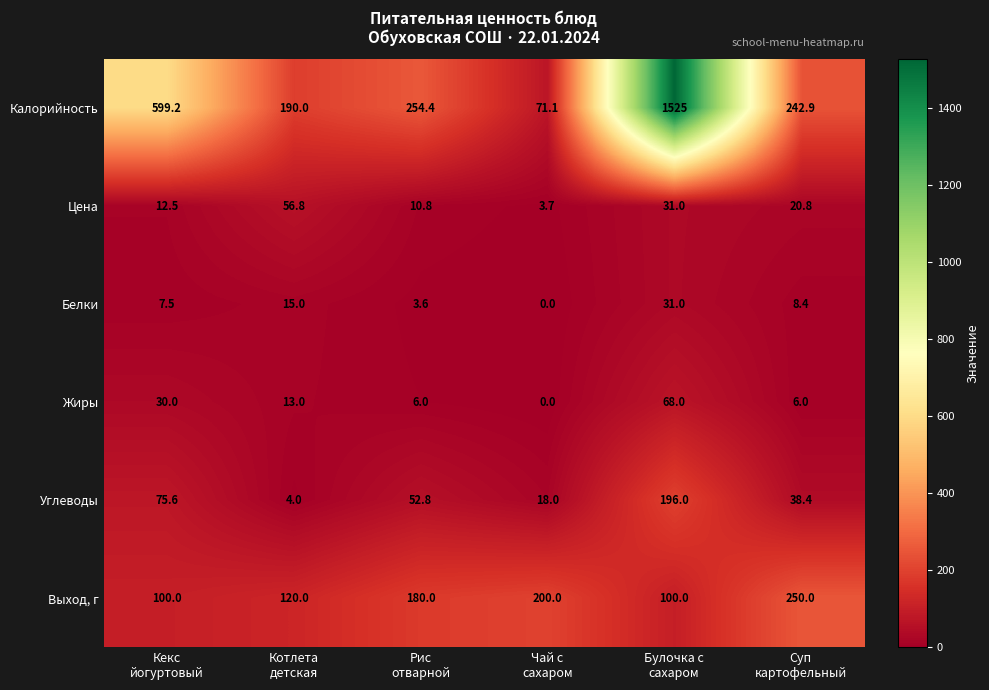

Between Кекс
йогуртовый and Рис
отварной, which series saw the biggest shift?

Калорийность